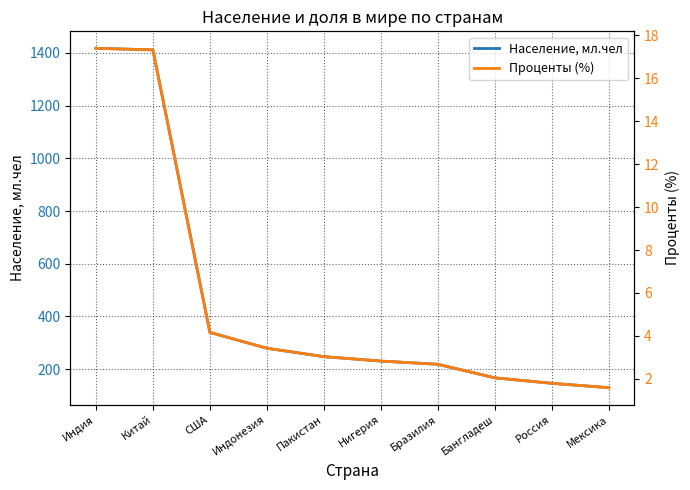

What position from the left is Китай?

2